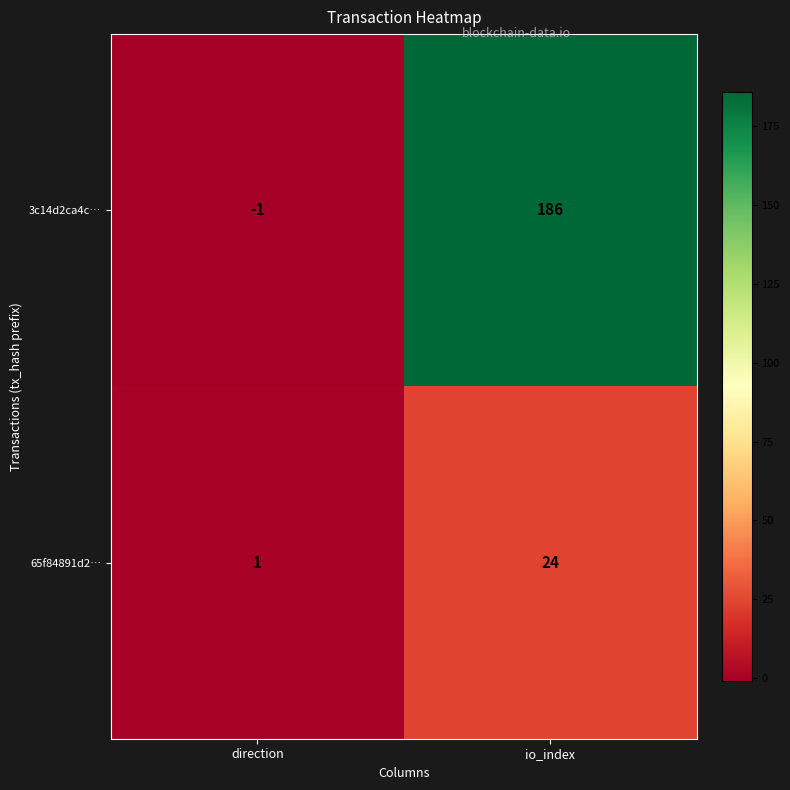

At which label is 3c14d2ca4c… closest to 92?

direction